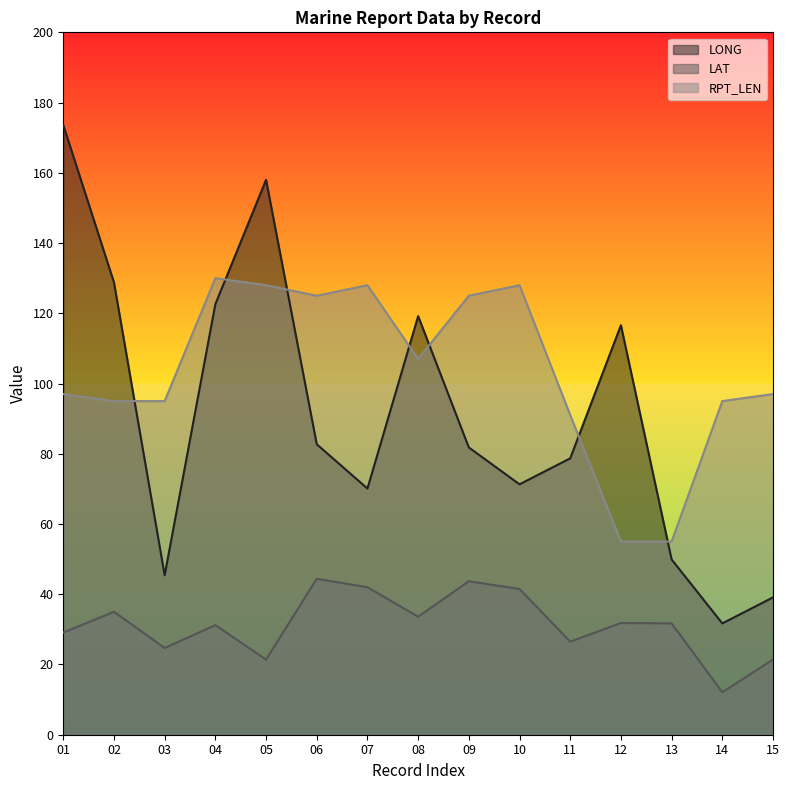

What is the value of the RPT_LEN point at the 7th from the left?

128.0